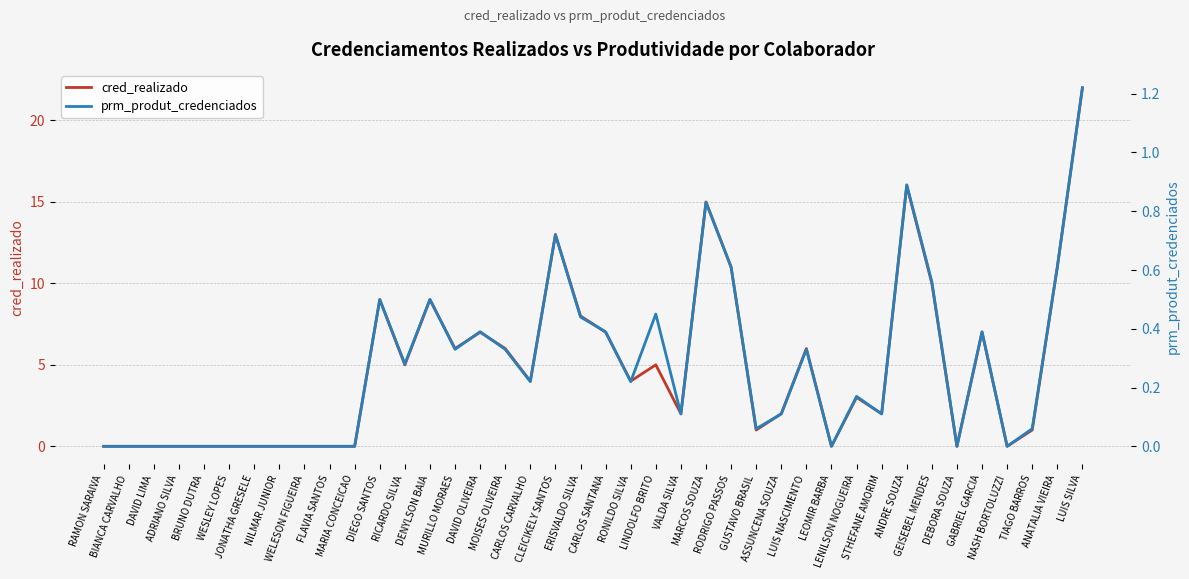

Between DEBORA SOUZA and CARLOS SANTANA, which is larger?

CARLOS SANTANA